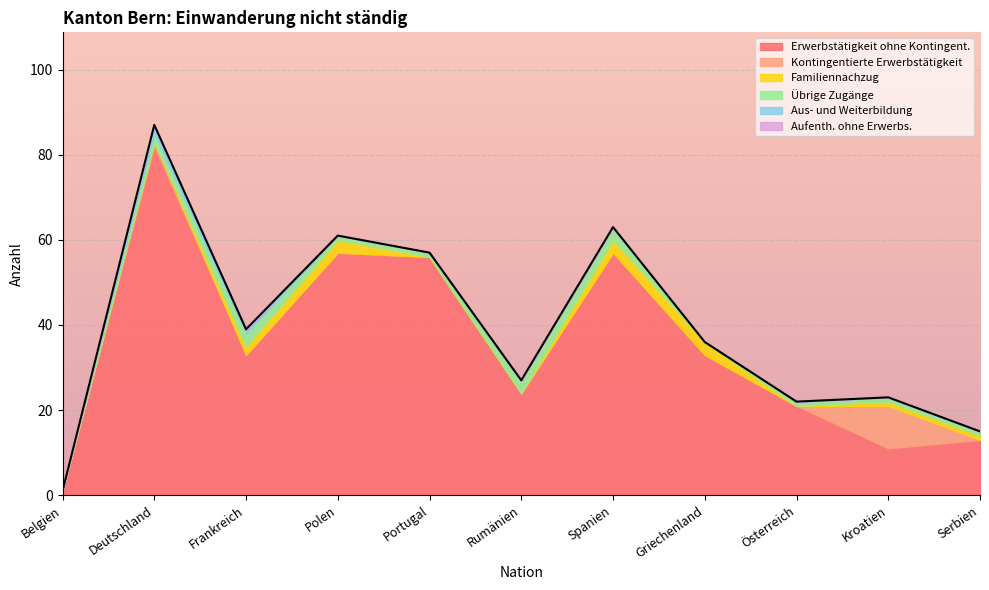

At which category is the sum across all series the highest?

Deutschland